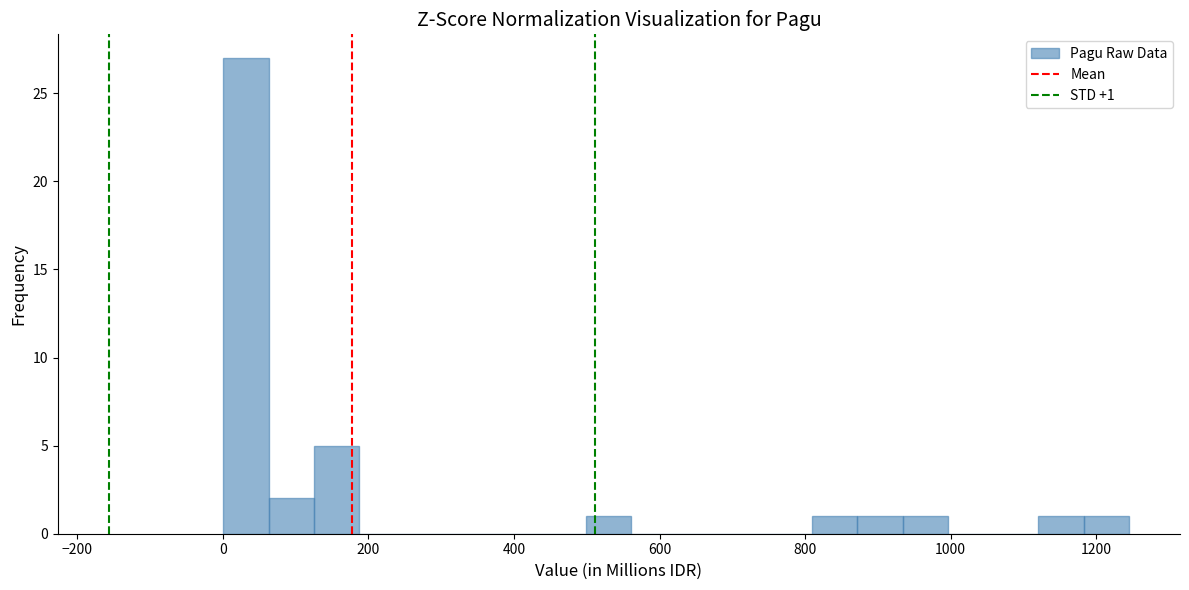

Around what value on the x-axis is the tallest bar? Give the approximate position of its centre, as read against the axis.

40